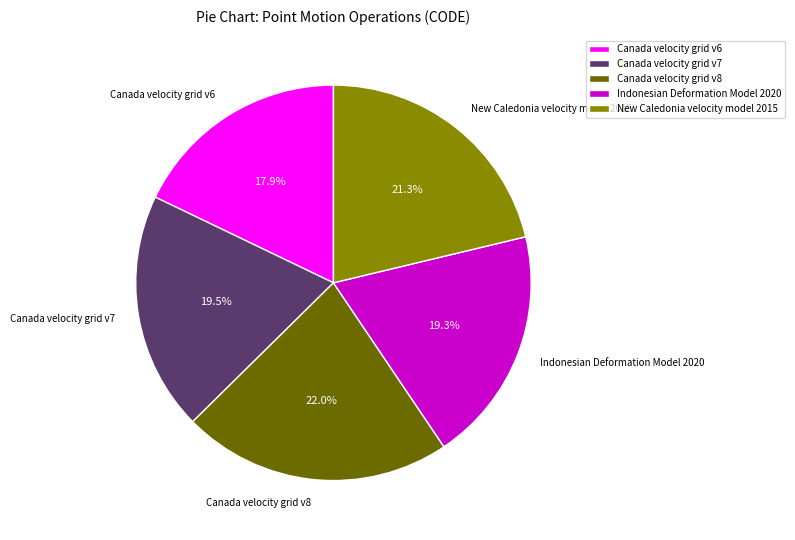

What is the smallest slice in the pie chart?

Canada velocity grid v6